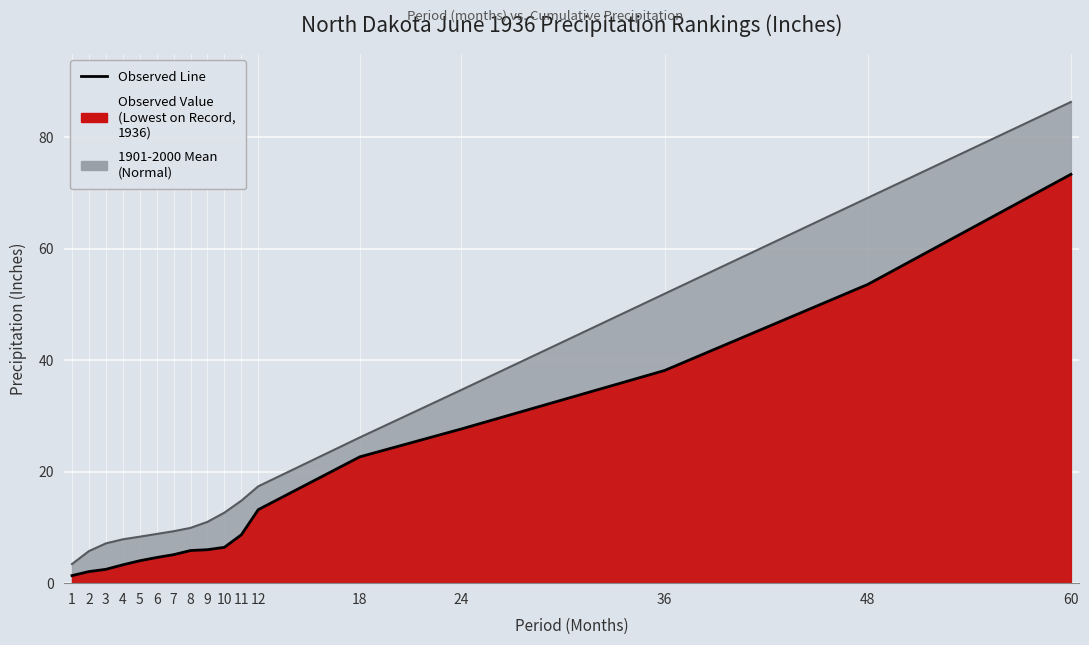

What is the value of the Mean Line point at the 9th from the left?

11.0